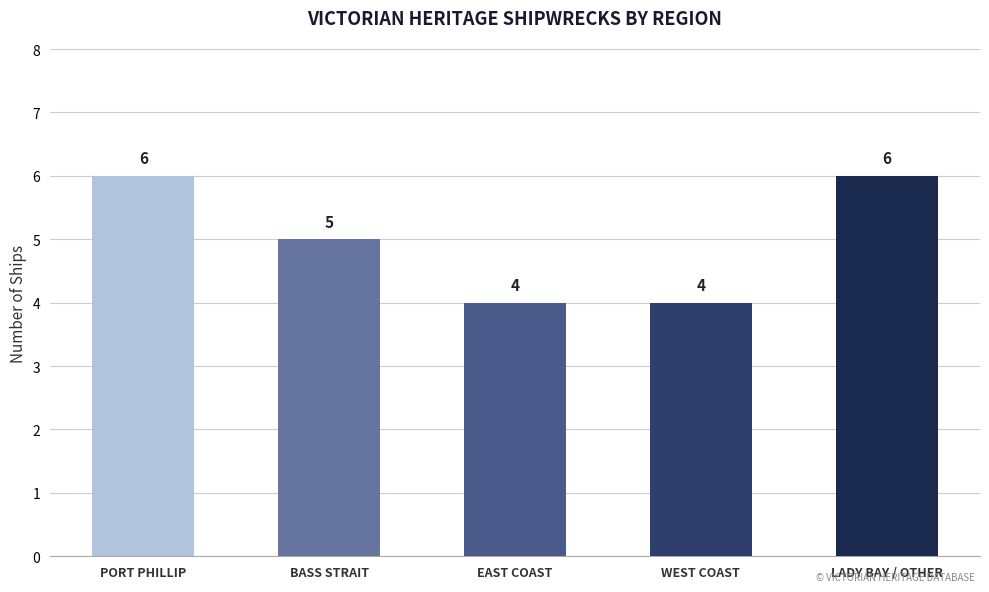

The value at WEST COAST is 4. True or false?

True